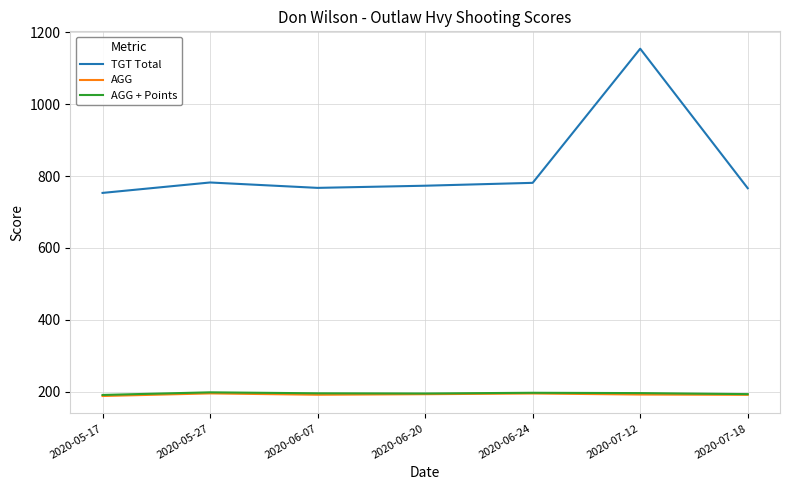

At which category is the sum across all series the highest?

2020-07-12